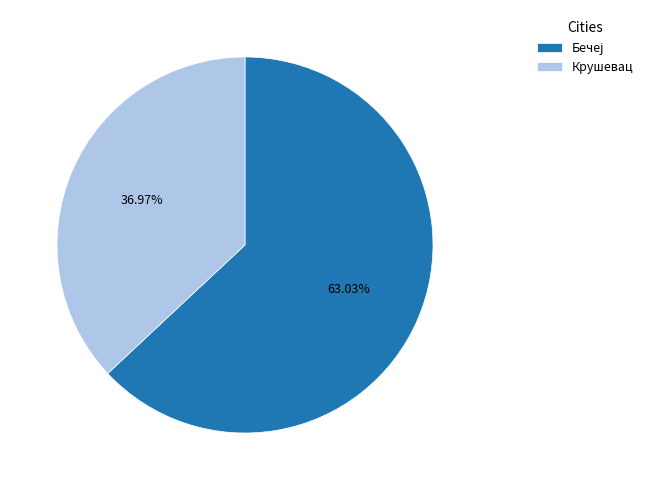

How many segments does this pie chart have?

2